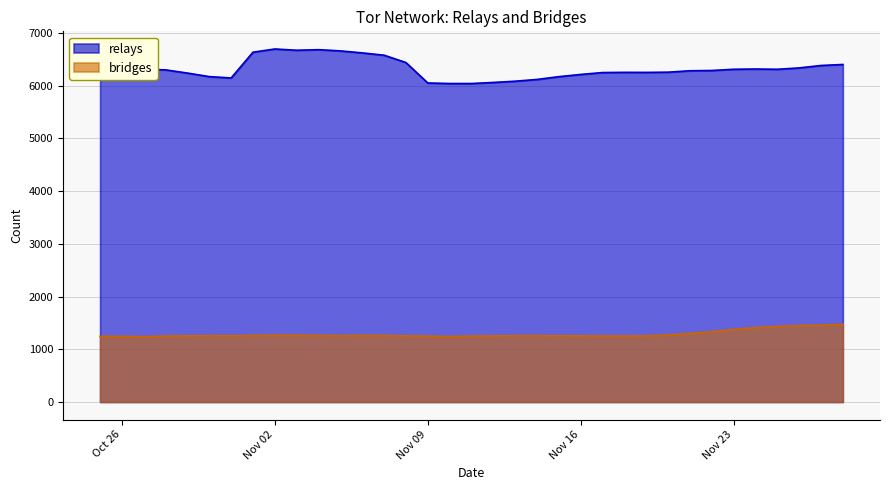

Rank the series by their average value, from highest to lowest.

relays, bridges